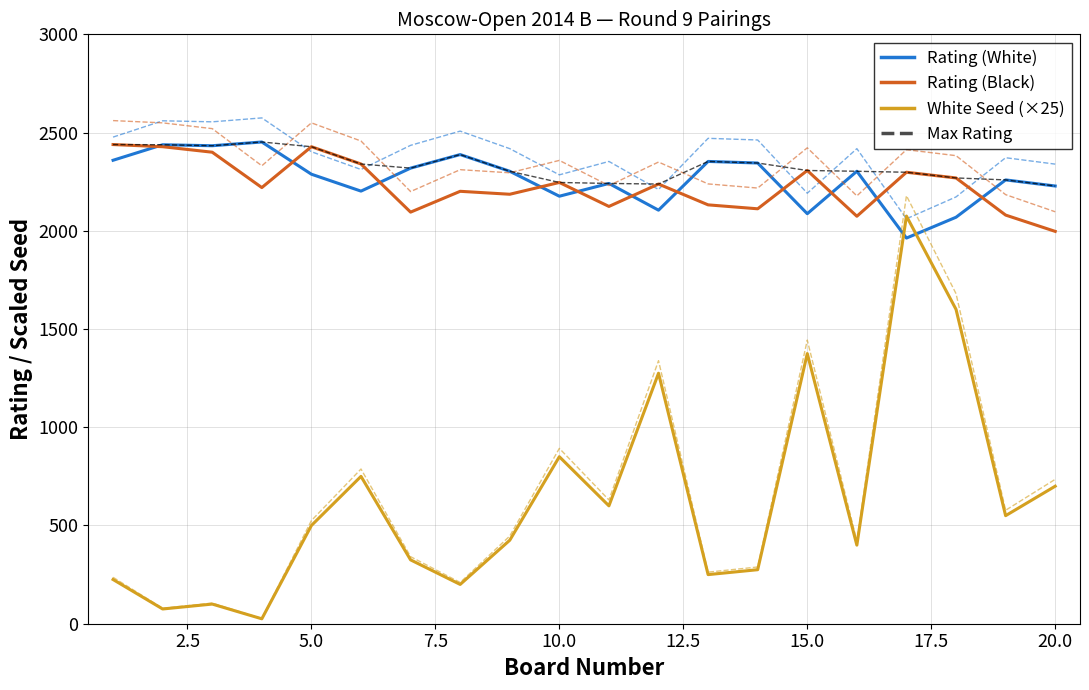

What is the highest value of the Rating (Black) series?

2439